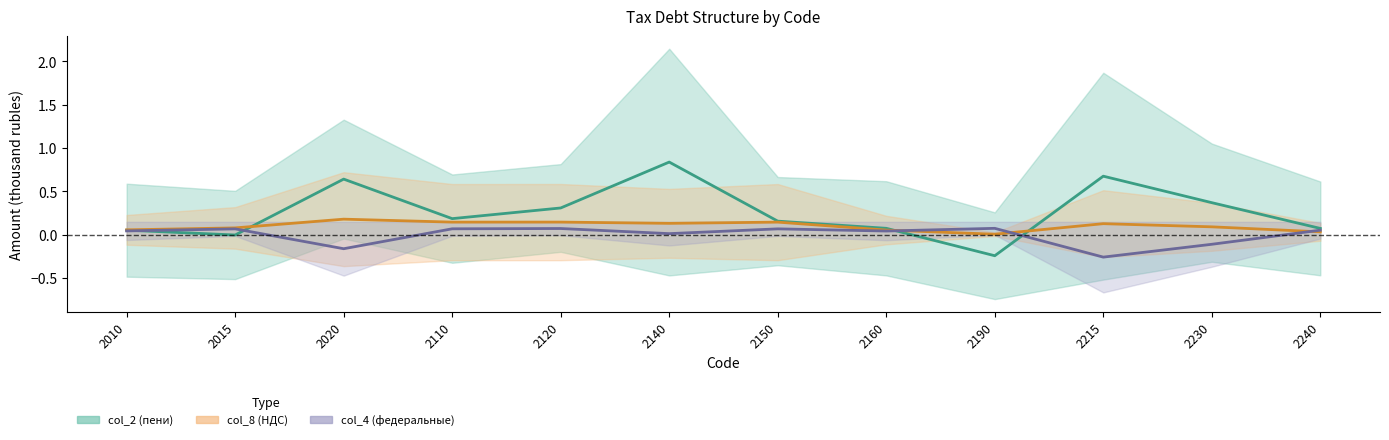

What is the value of the col_4 center point at the 5th from the left?

0.1